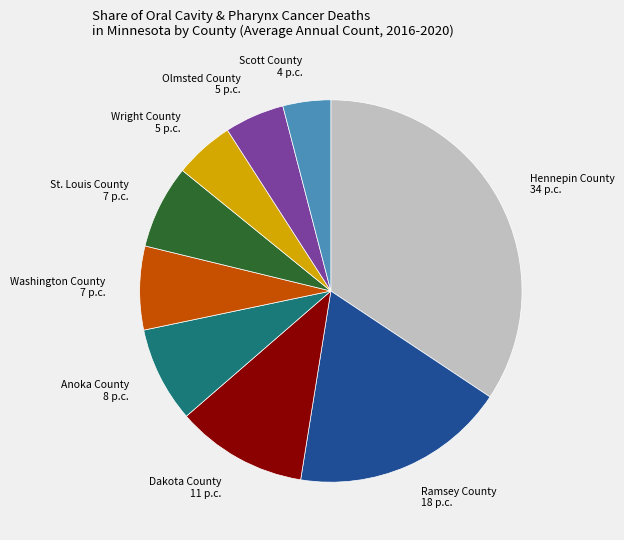

Is there any slice that represents more than half of the pie?

No